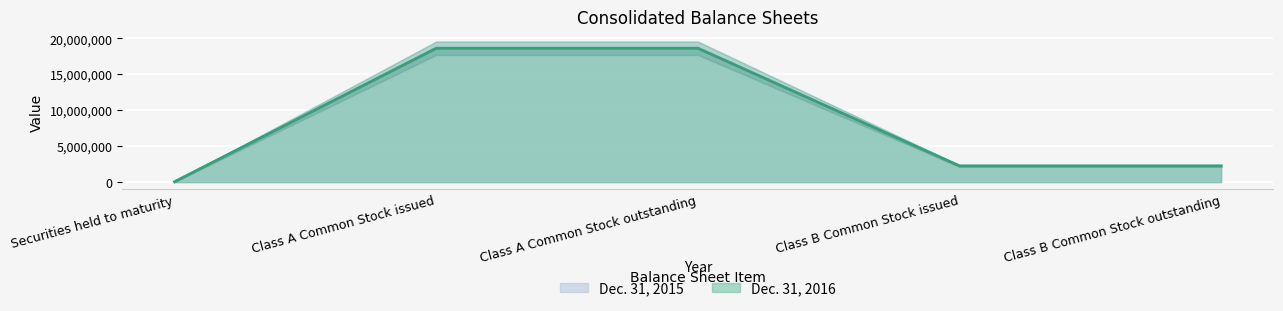

Is it true that Dec. 31, 2016 equals 7754696 at Class A Common Stock outstanding?

False